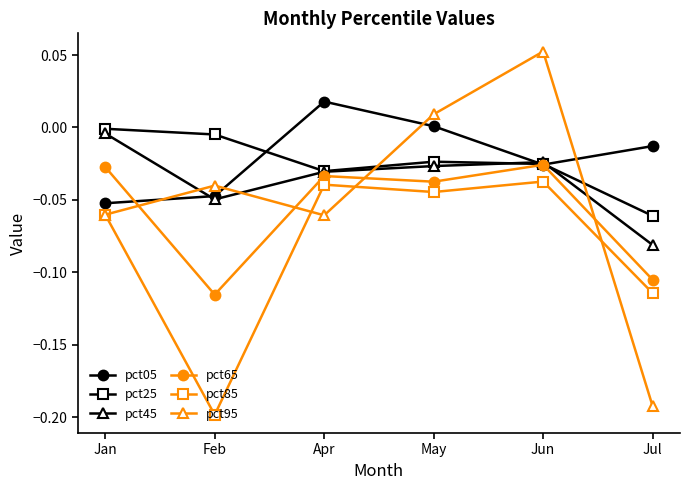

How many data points does each series have?

6